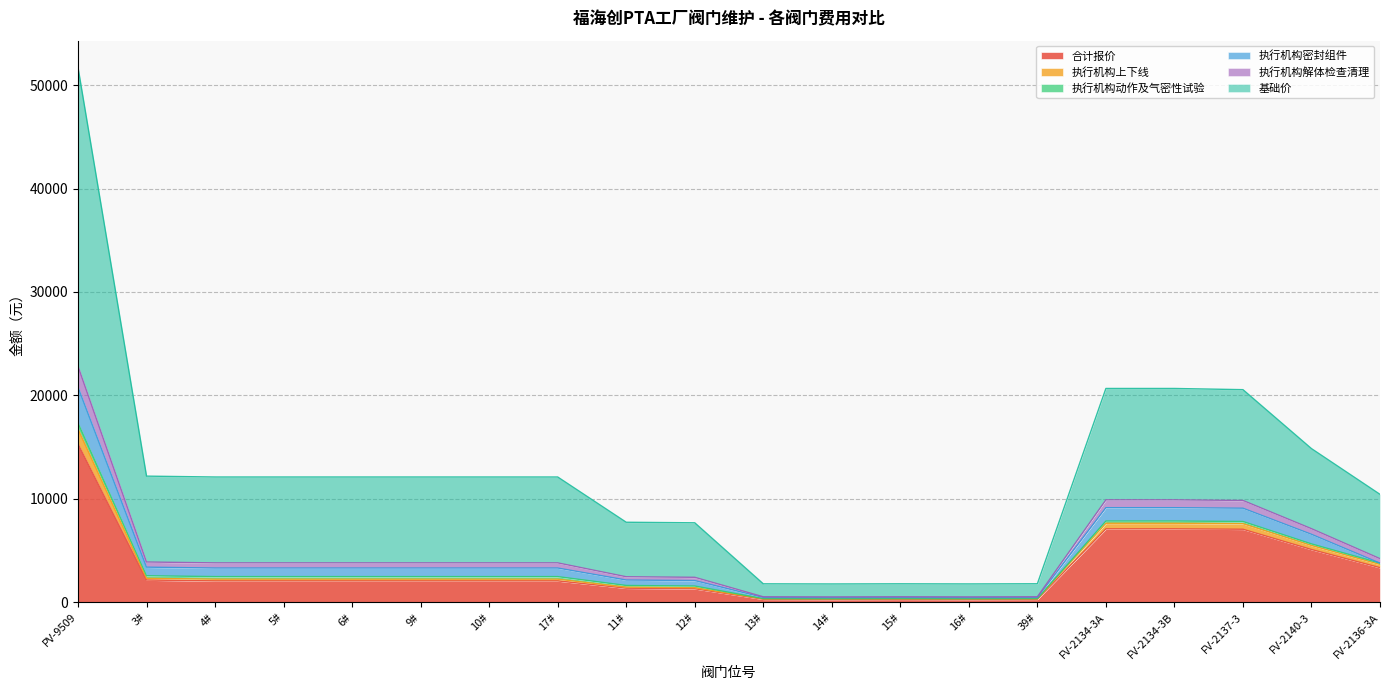

True or false: 合计报价 and 执行机构解体检查清理 cross at least once.

False